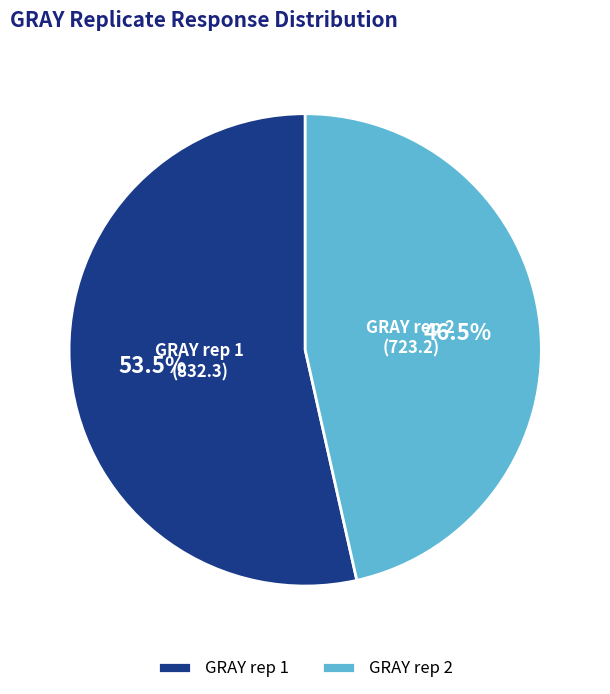

Is there any slice that represents more than half of the pie?

Yes